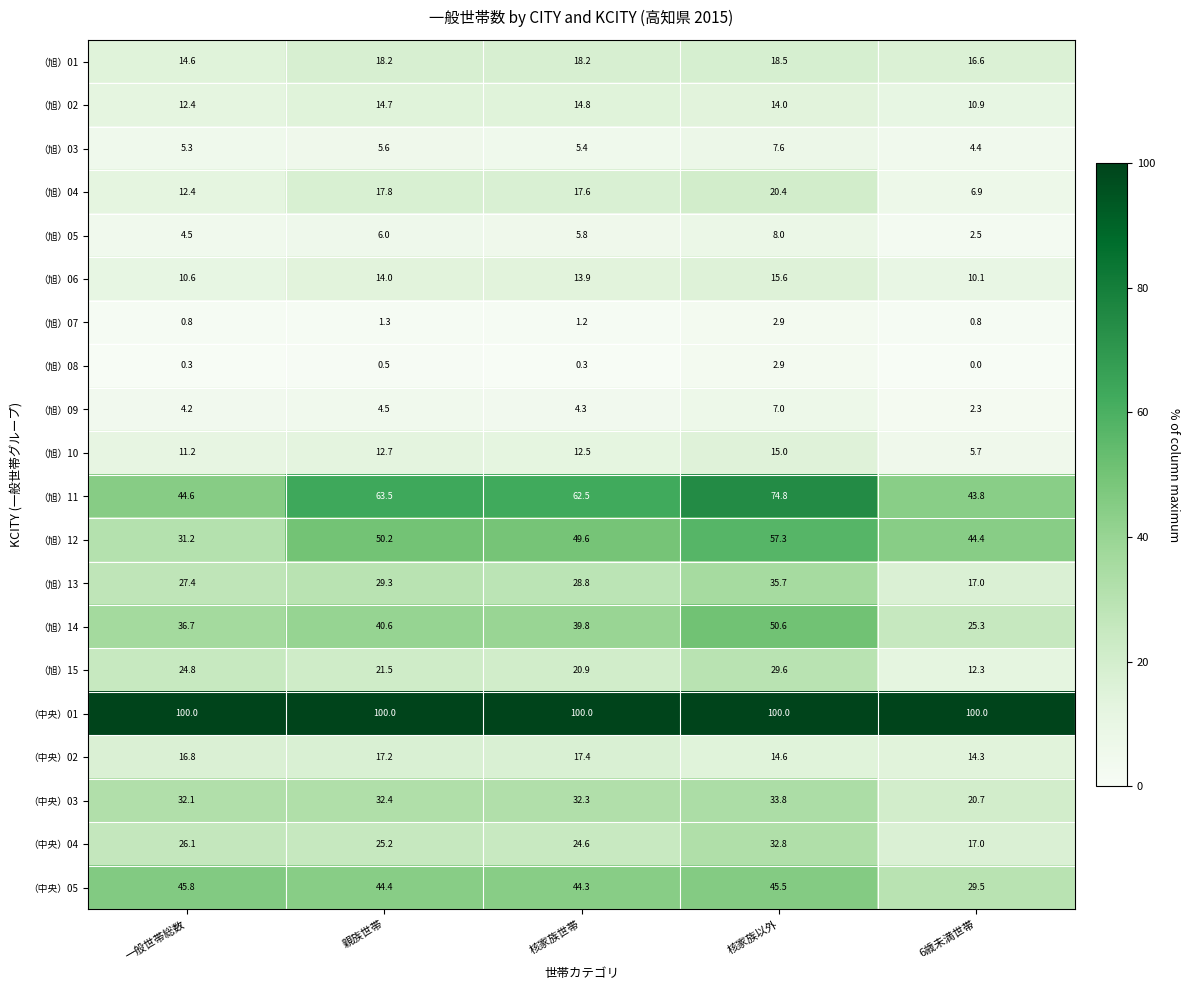

What is the sum of all （中央）01 values?

500.0